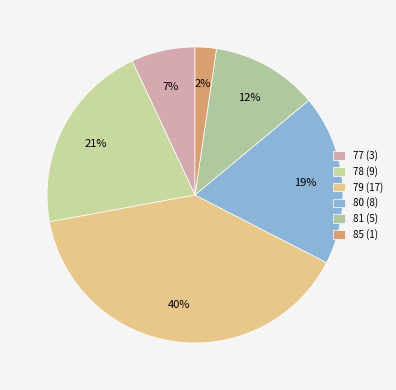

How many slices are in this pie chart?

6